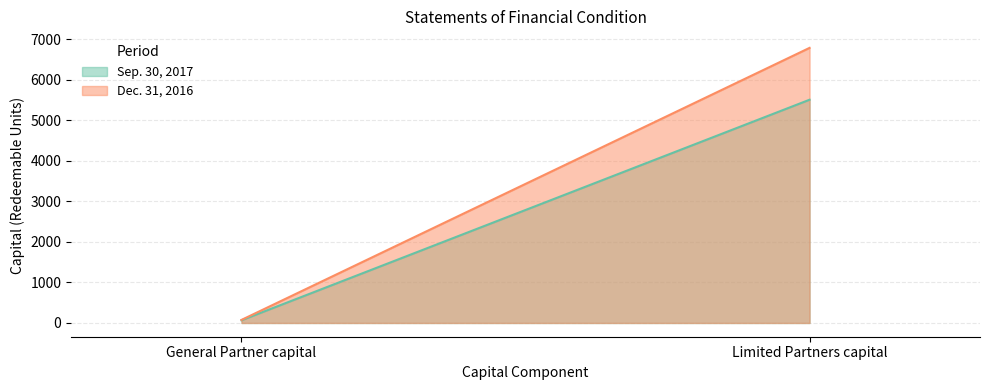

What is the label of the 2nd point from the left?

Limited Partners capital